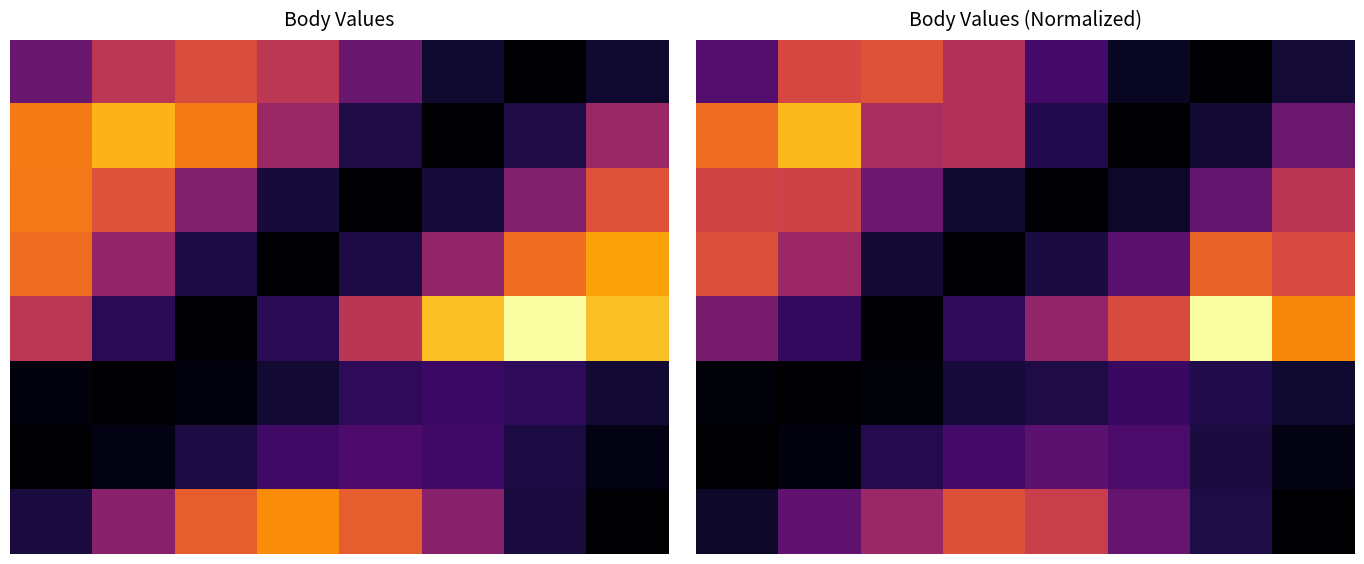

Read the 0 value at 4.

1813.4